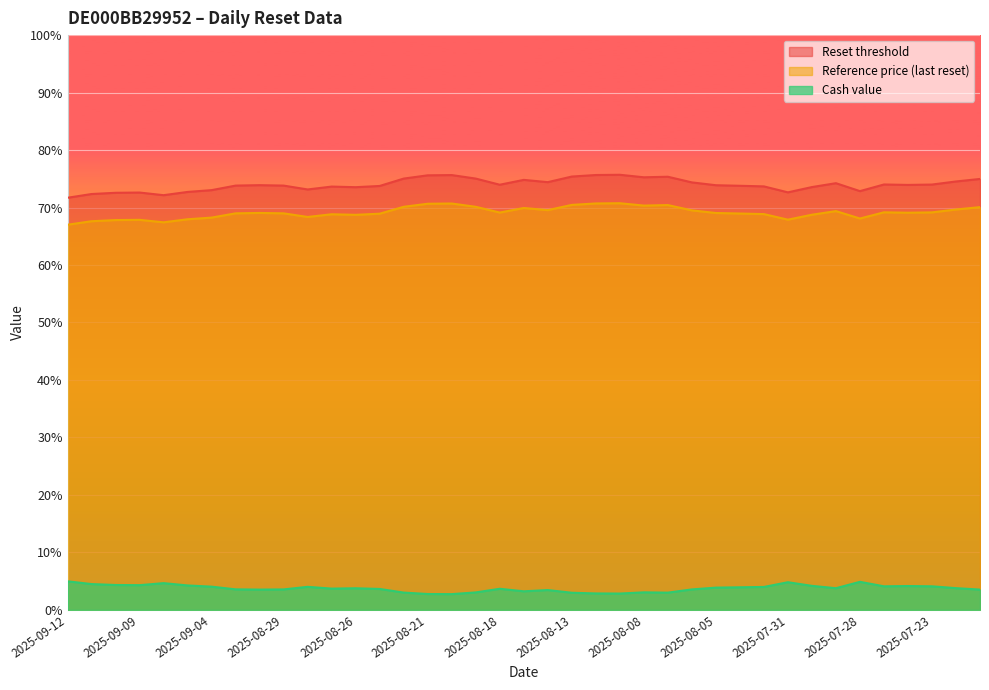

What is the label of the 35th point from the left?

2025-07-25